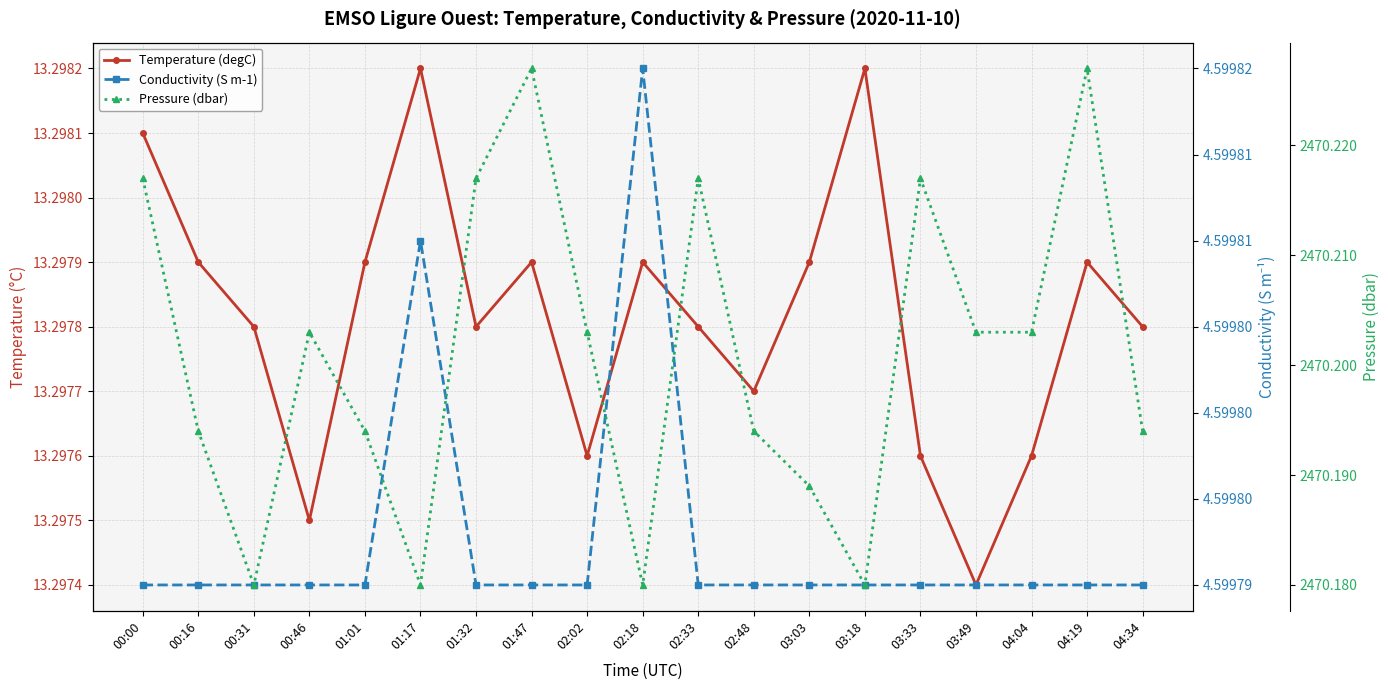

The value of Pressure (dbar) at 00:46 is 4429.3. True or false?

False